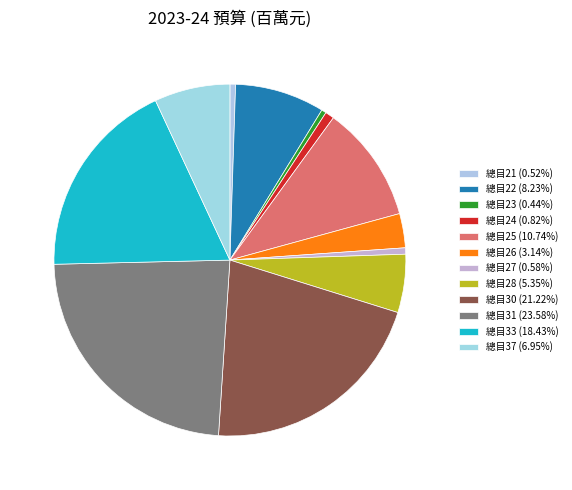

Count the number of slices in the pie.

12